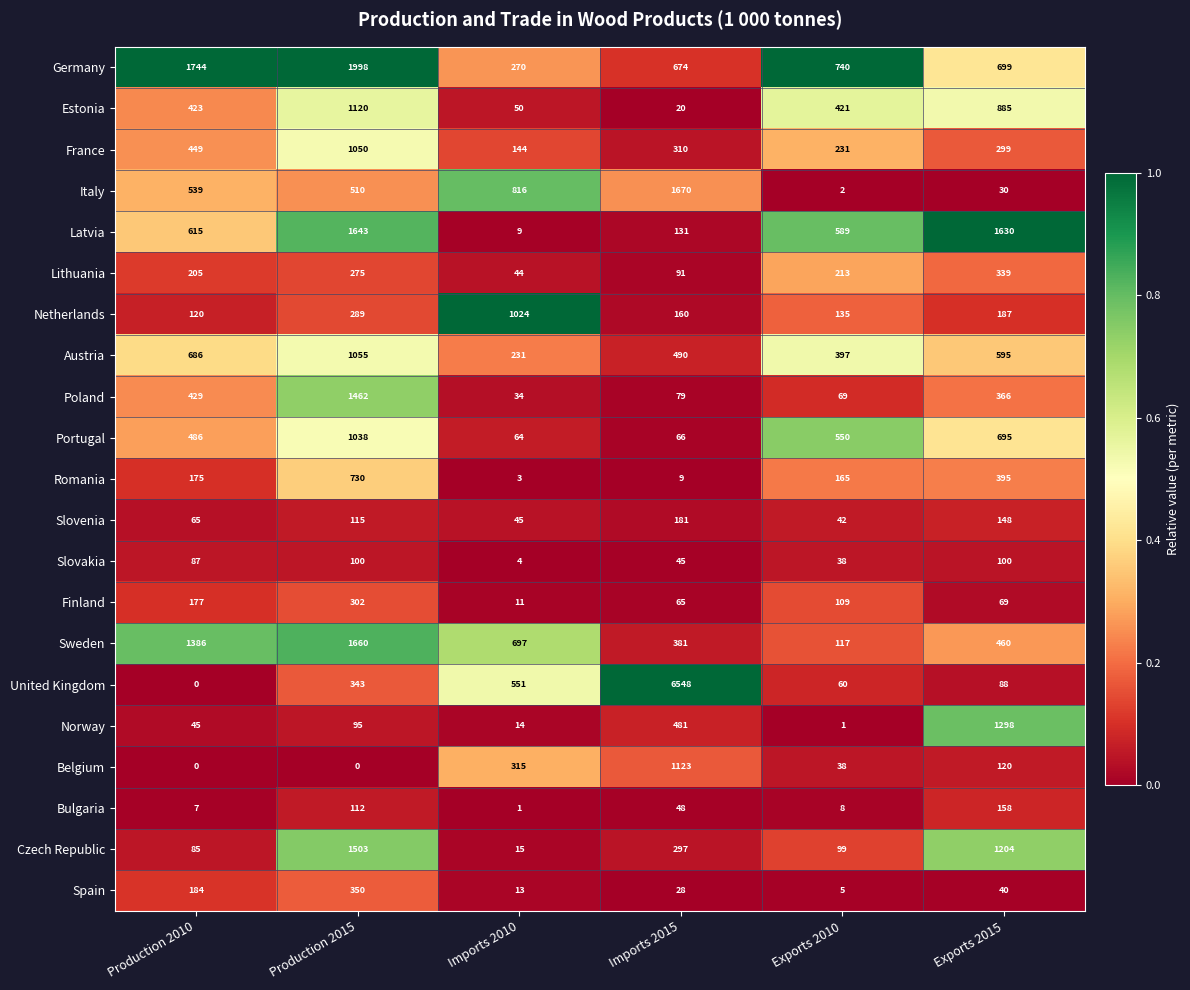

At which category does the chart reach its peak across all series?

Imports 2015